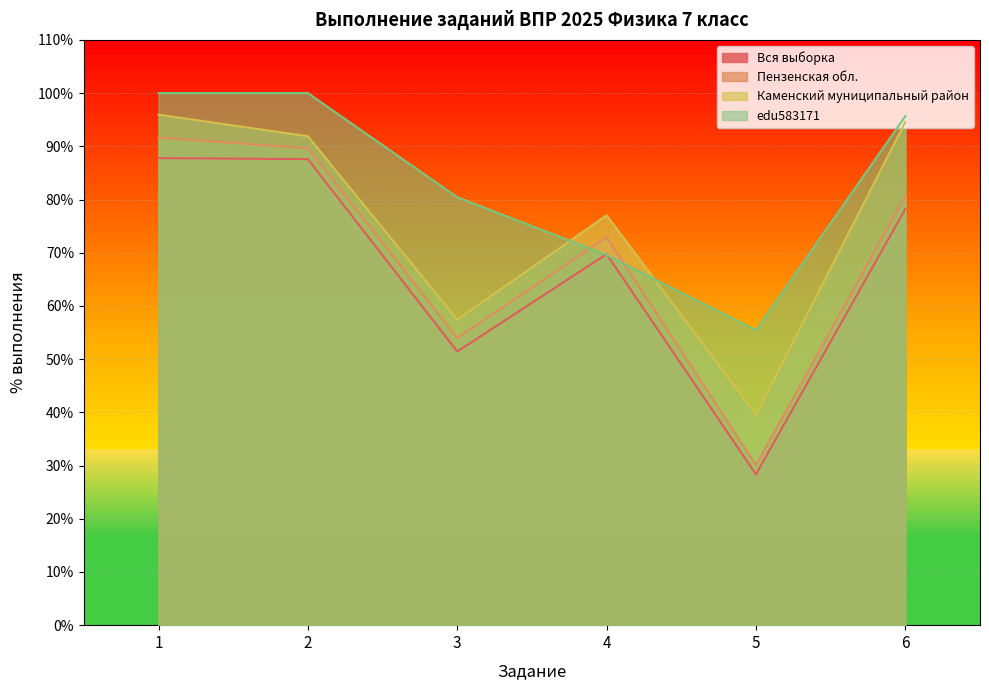

What is the approximate value of Каменский муниципальный район at 5?

39.5